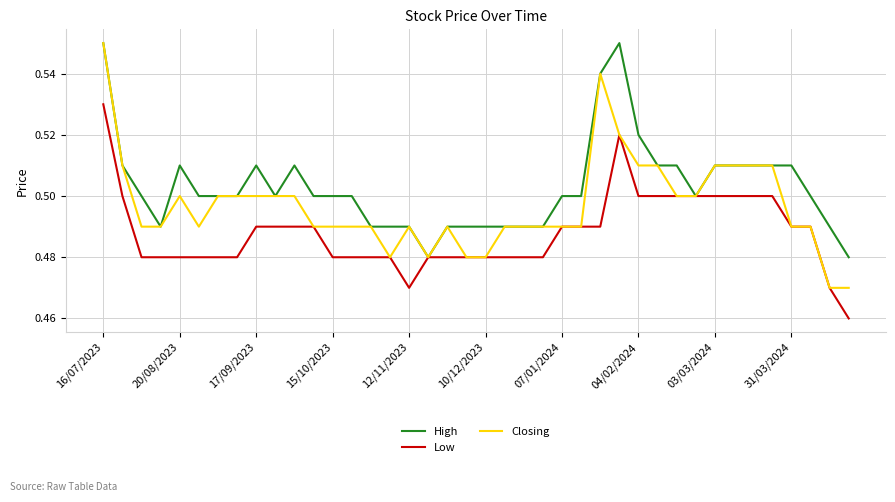

At how many categories does at least one series exceed 0?

40